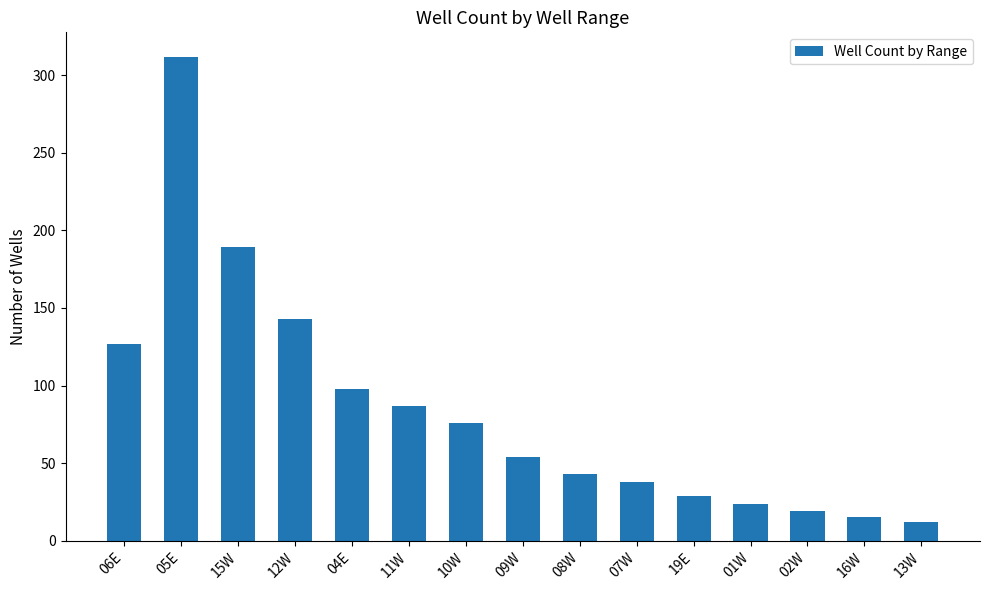

List the labels in order of value, largest first.

05E, 15W, 12W, 06E, 04E, 11W, 10W, 09W, 08W, 07W, 19E, 01W, 02W, 16W, 13W